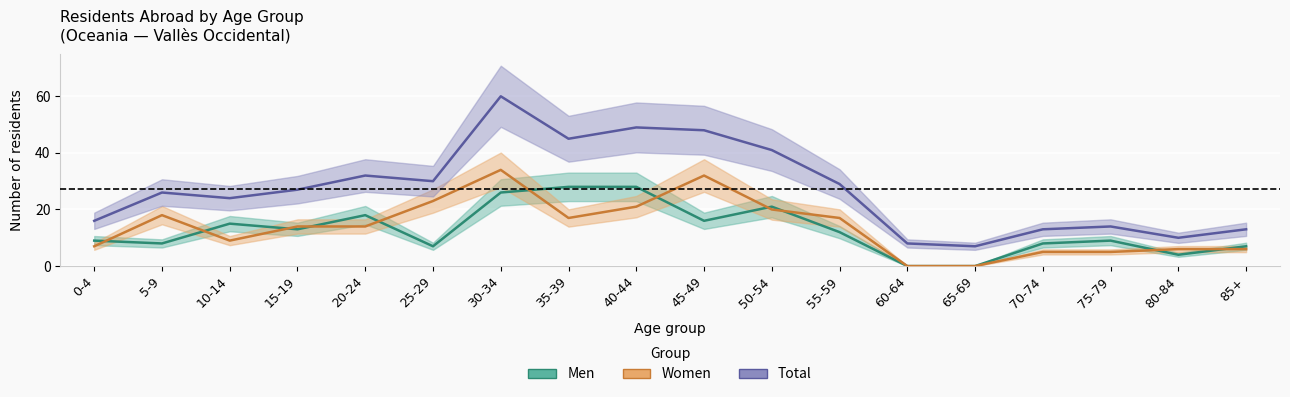

At which label does Total first exceed 27?

20-24